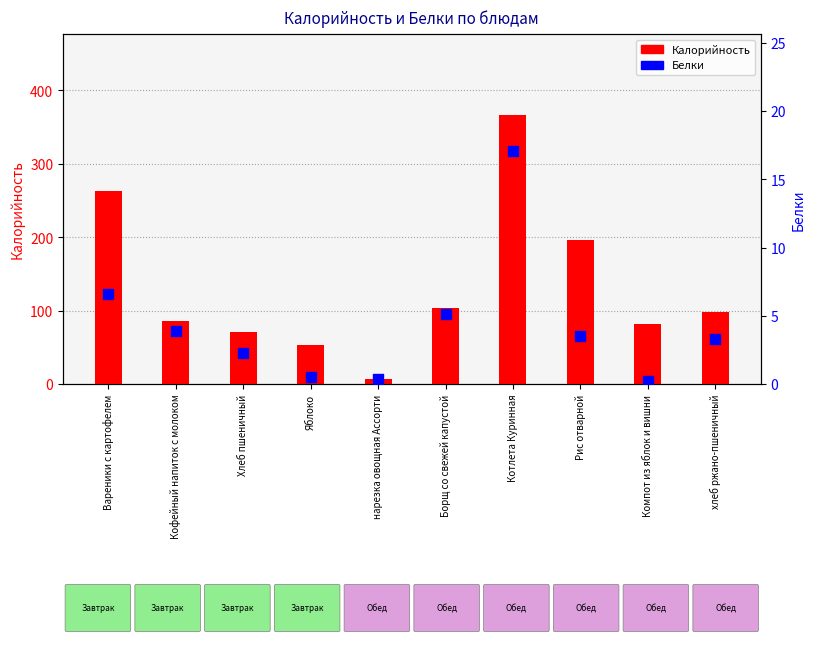

At how many categories does at least one series exceed 193?

3